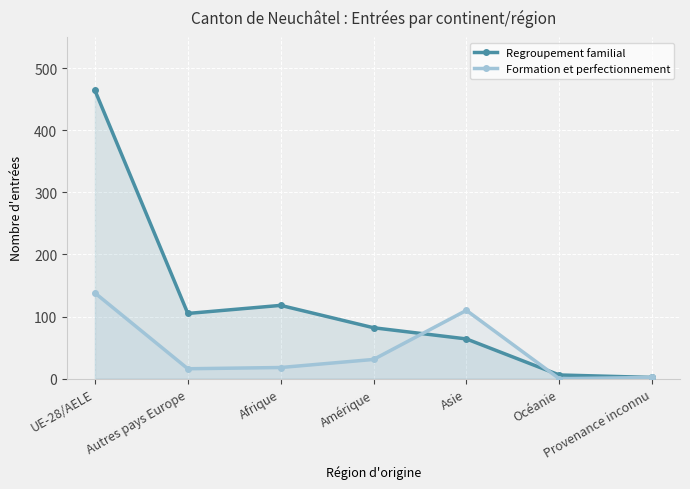

Reading left to right, extract all data points from this chart.

Regroupement familial: UE-28/AELE=464	Autres pays Europe=105	Afrique=118	Amérique=82	Asie=64	Océanie=6	Provenance inconnu=2
Formation et perfectionnement: UE-28/AELE=138	Autres pays Europe=16	Afrique=18	Amérique=31	Asie=110	Océanie=0	Provenance inconnu=2